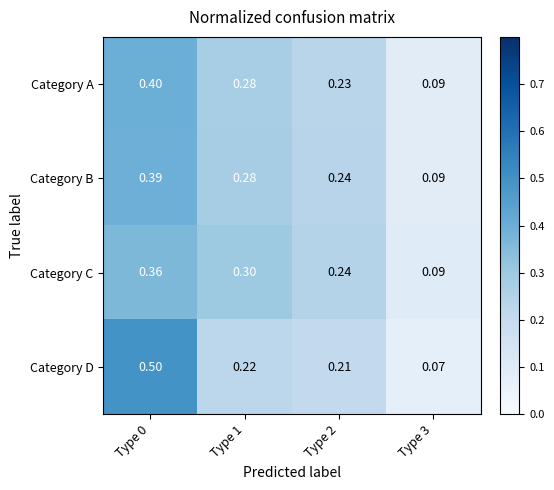

Rank the series by their maximum value, from lowest to highest.

Category C, Category B, Category A, Category D